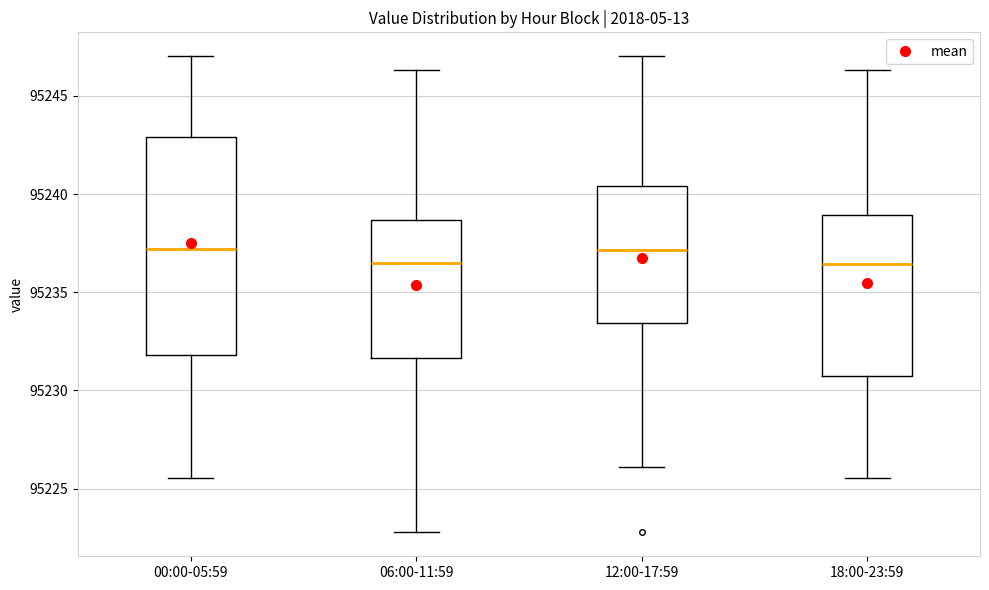

Reading left to right, transcribe this box plot: for each box, give where its median line is, the range the box spans, and where its two whiskers end, as read against the y-axis. The values are not printed on the chart, so give them approximately, as read against the axis.

00:00-05:59: median 95237.0, box 95232.0 to 95243.0, whiskers 95225.5 to 95247.0
06:00-11:59: median 95236.5, box 95231.5 to 95238.5, whiskers 95223.0 to 95246.5
12:00-17:59: median 95237.0, box 95233.5 to 95240.5, whiskers 95226.0 to 95247.0
18:00-23:59: median 95236.5, box 95231.0 to 95239.0, whiskers 95225.5 to 95246.5